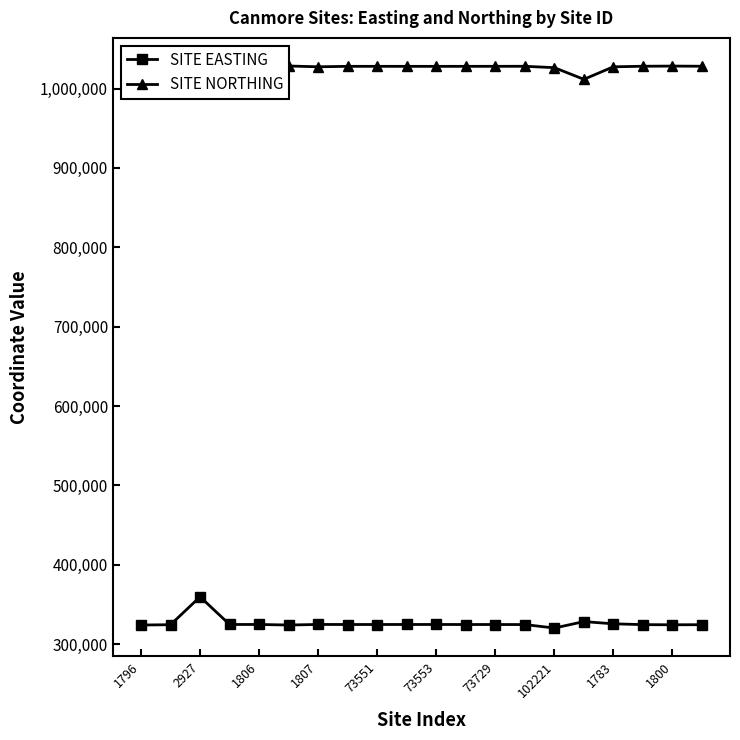

What is the value of the SITE NORTHING point at the 8th from the left?

1028080